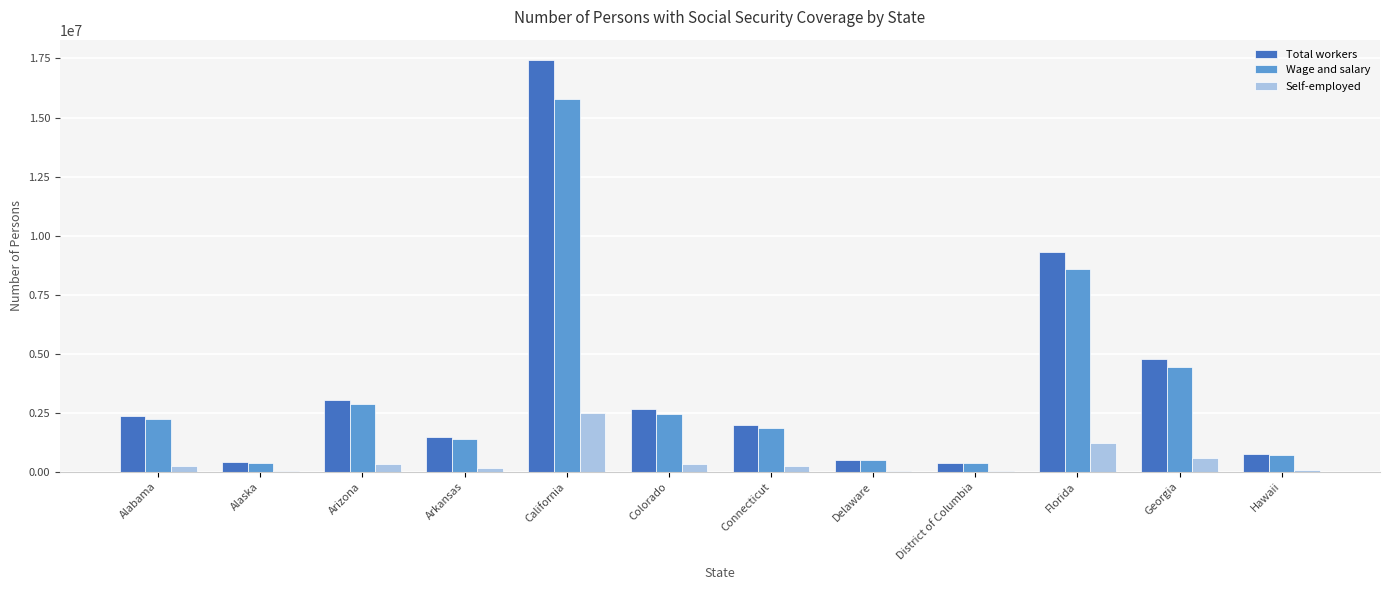

Where is Total workers nearest to the value 8907991?

Florida